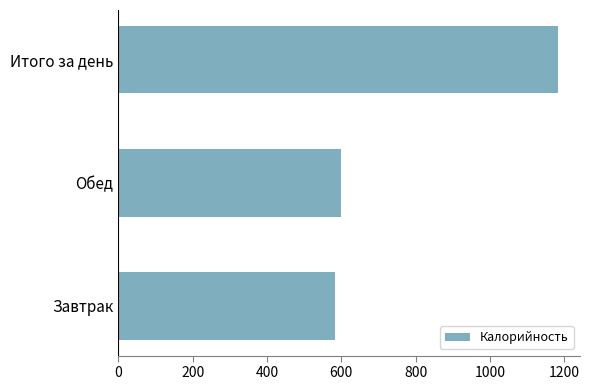

How many series are shown in this chart?

1